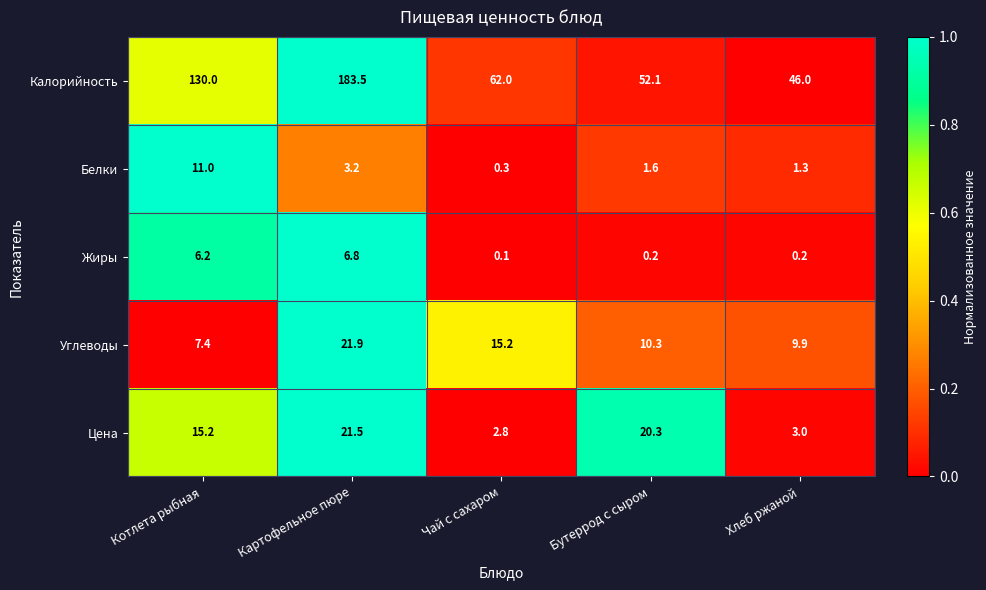

What is the difference between the highest and lowest values at Чай с сахаром?

61.9